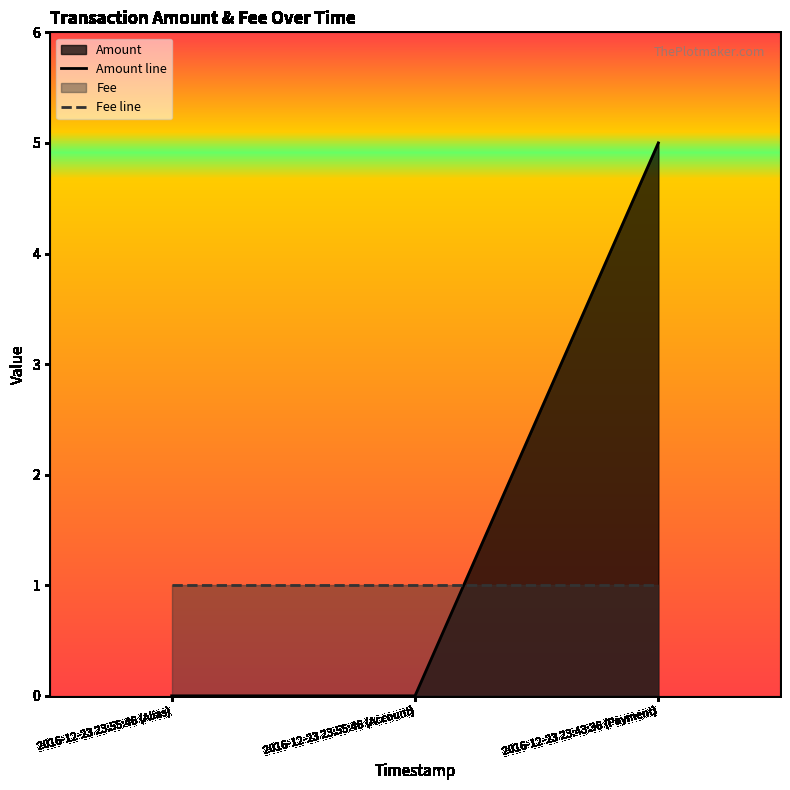

Which category has the highest value in the Amount line series?

2016-12-23 23:43:36 (Payment)